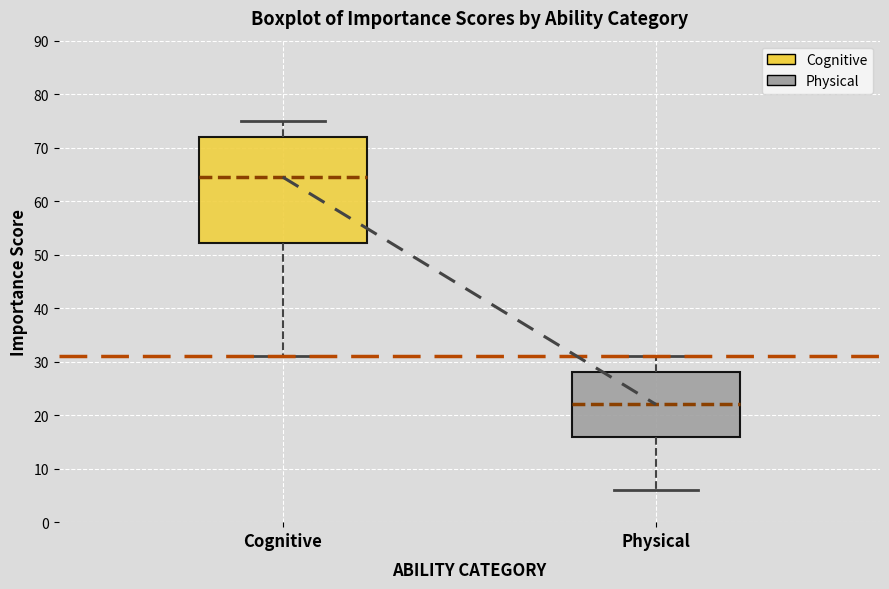

Where does the lower whisker of the box for Physical end on the y-axis? The values are not printed on the chart, so give them approximately, as read against the axis.

6